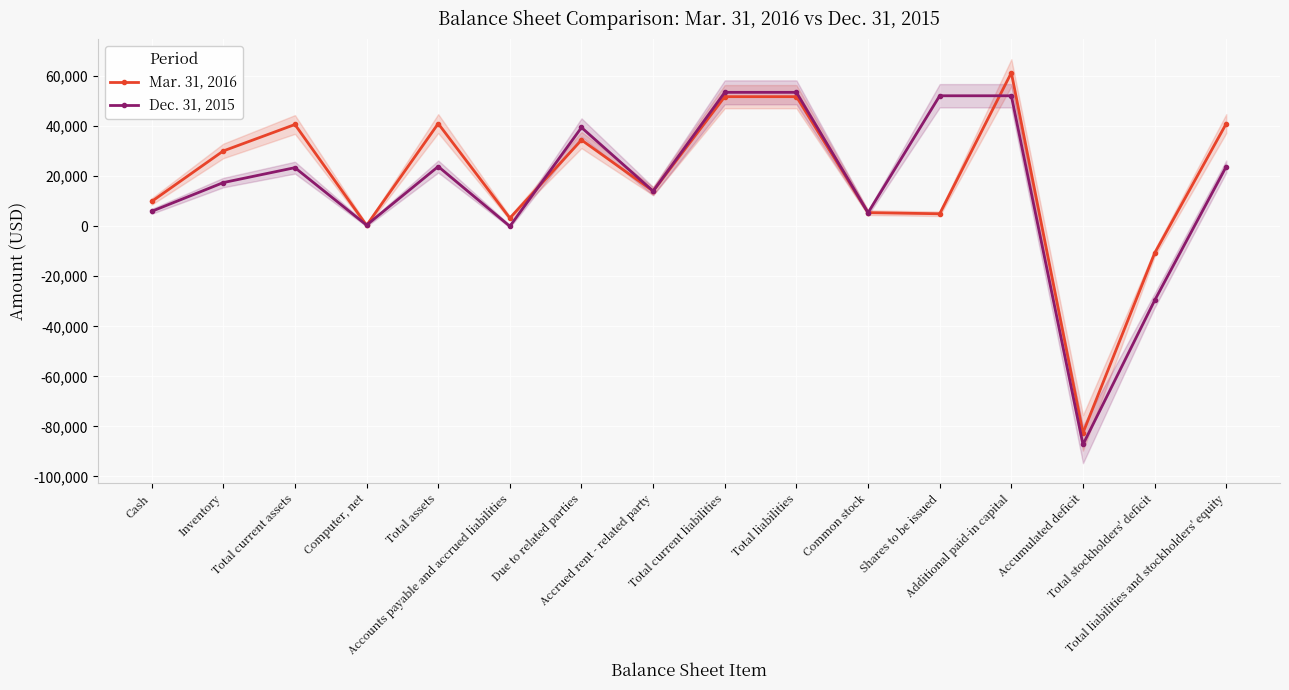

What are all the series names shown in the legend?

Mar. 31, 2016, Dec. 31, 2015